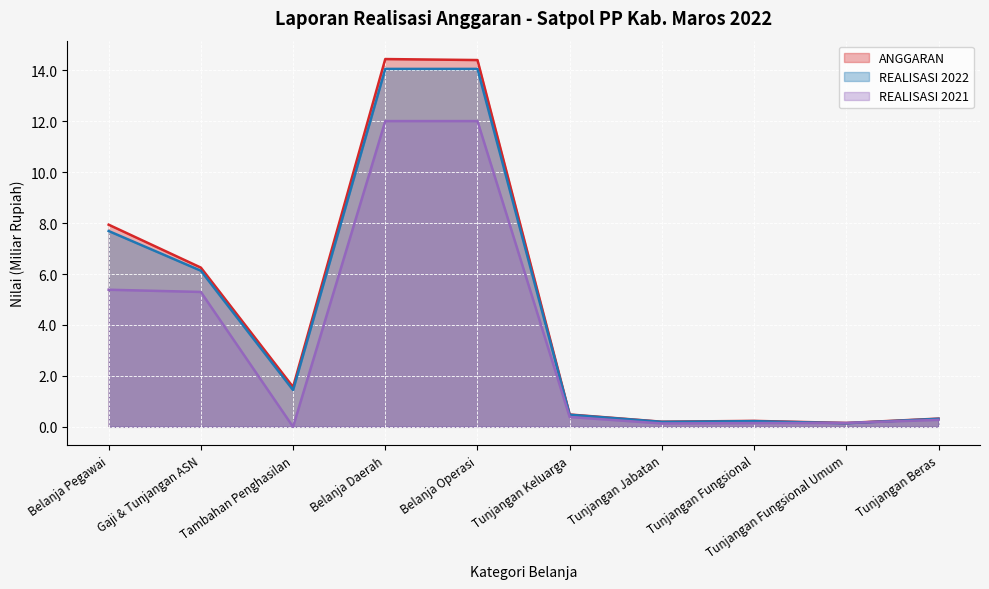

True or false: ANGGARAN and REALISASI 2021 cross at least once.

True